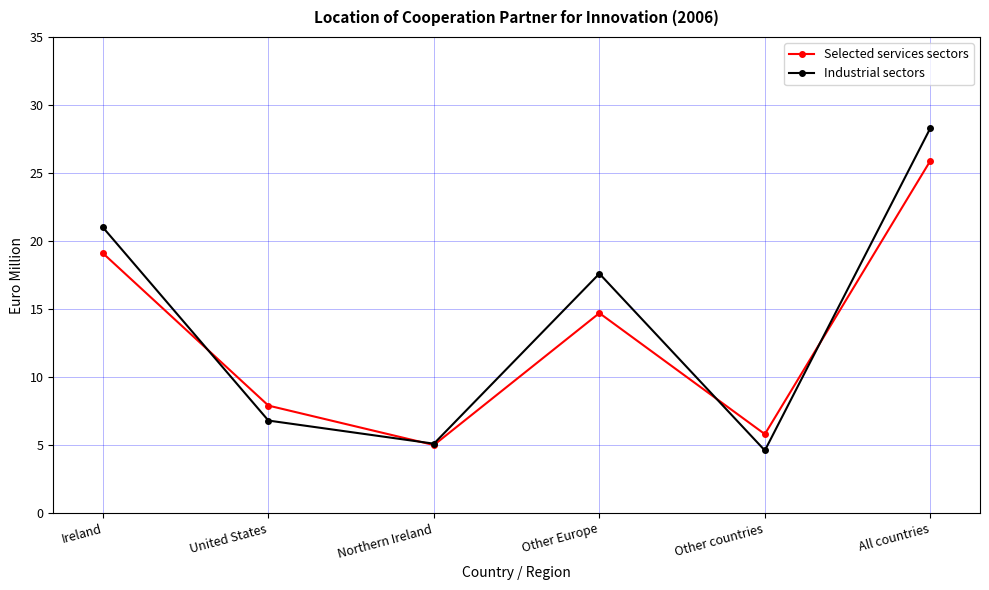

What are all the series names shown in the legend?

Selected services sectors, Industrial sectors